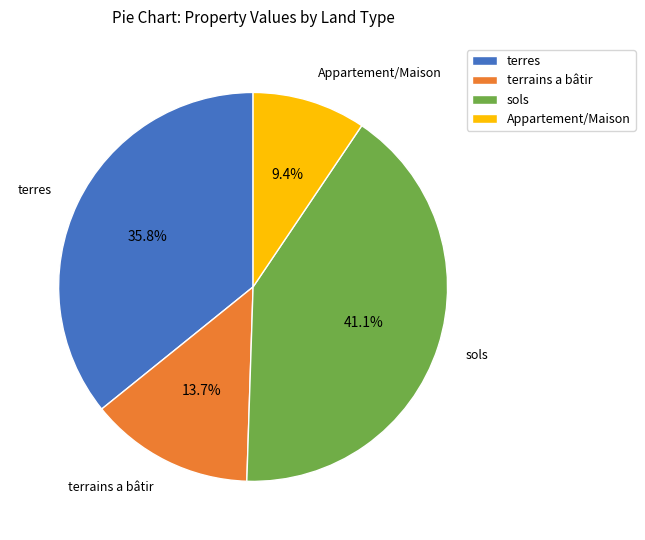

What percentage is NOT represented by sols?

58.9%